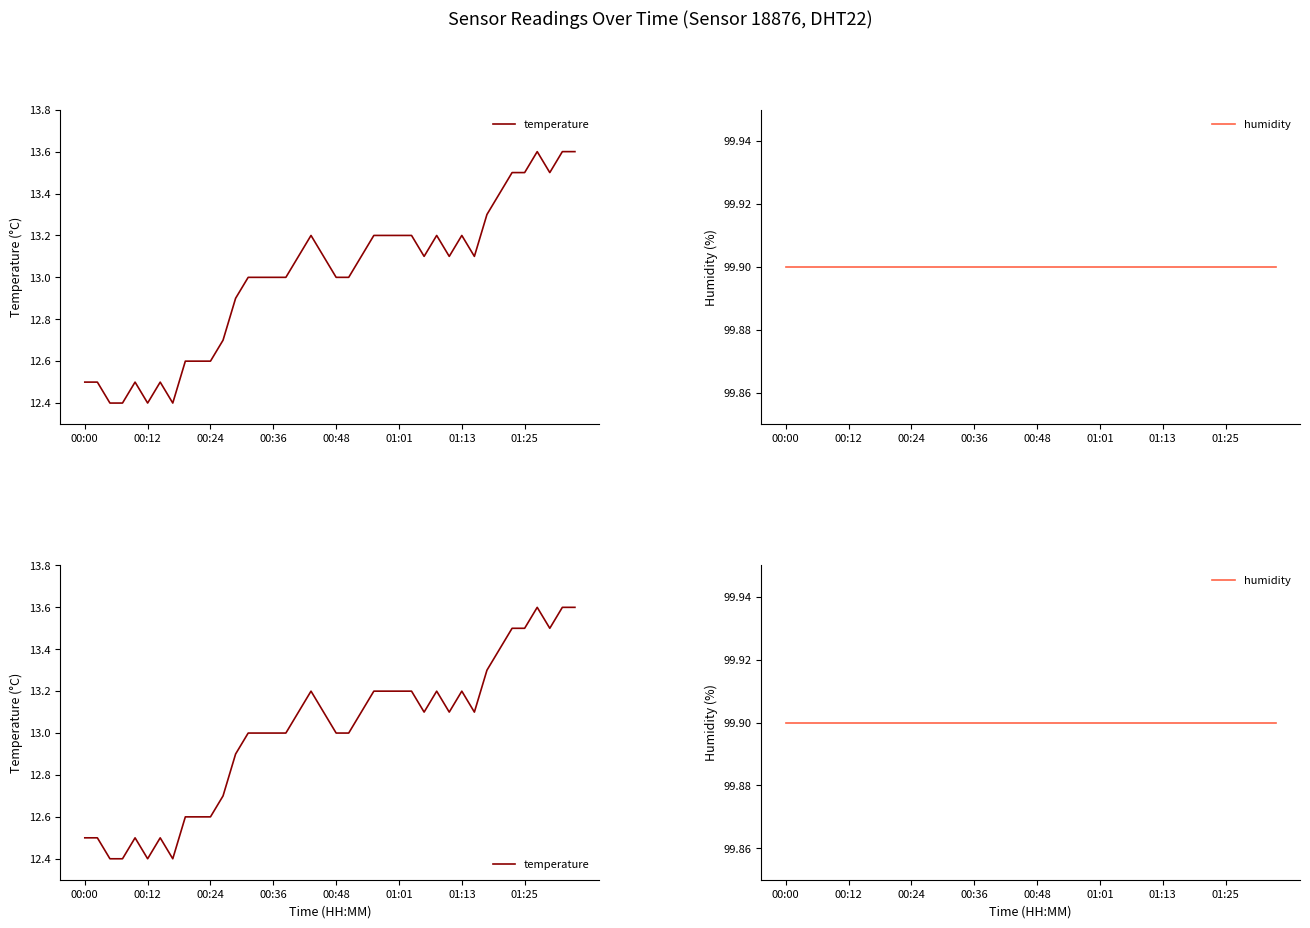

What is the difference between the temperature values at 00:36 and 32?

0.9